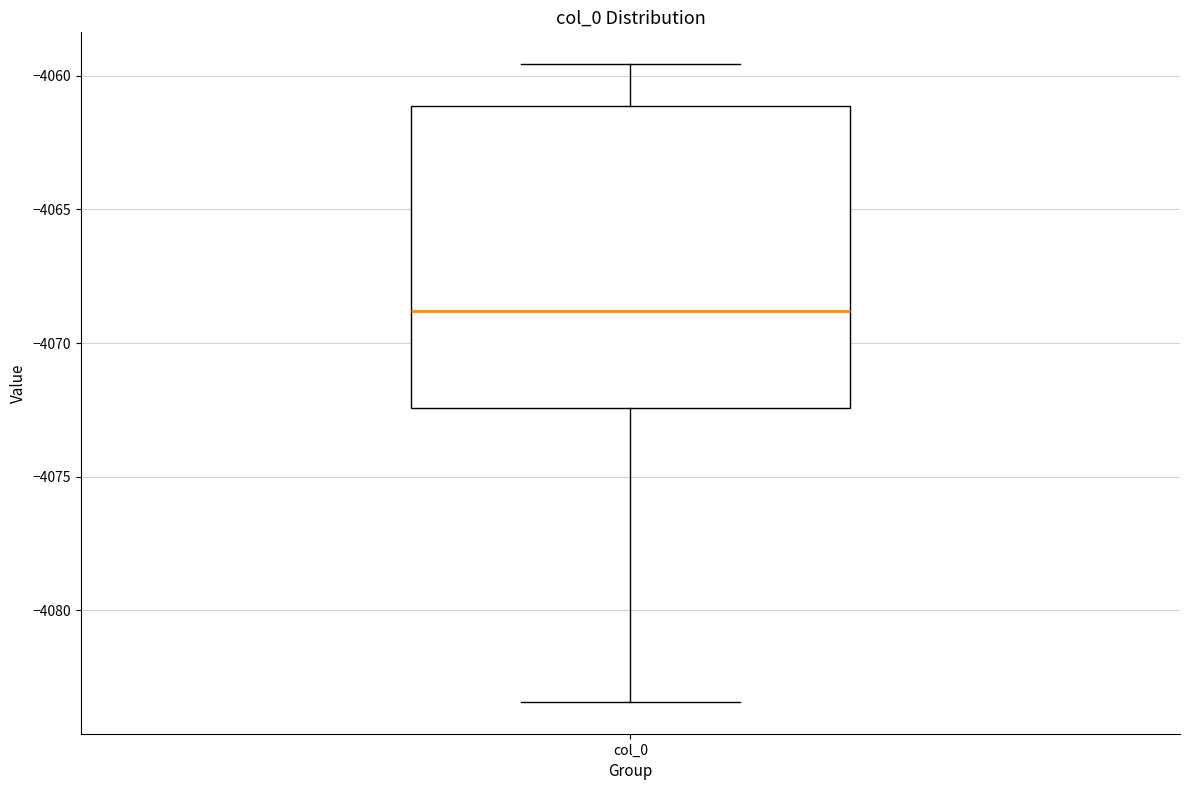

Read this box plot against the y-axis: the position of the median line, the range covered by the box, and the ends of both whiskers. The values are not printed on the chart, so give them approximately, as read against the axis.

median -4069.0, box -4072.5 to -4061.0, whiskers -4083.5 to -4059.5